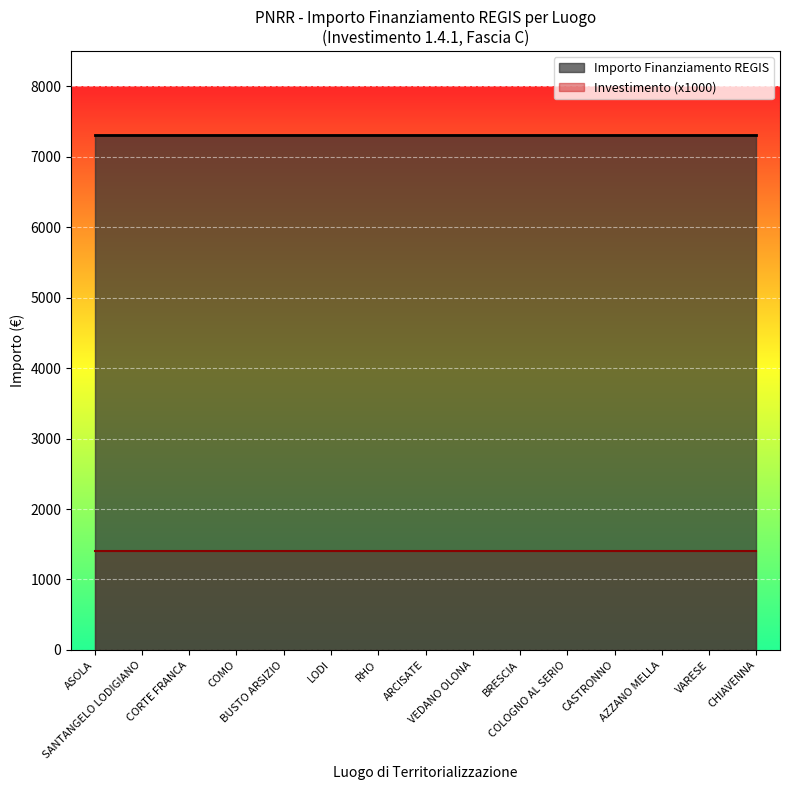

Which label corresponds to the smallest value in the chart?

ASOLA